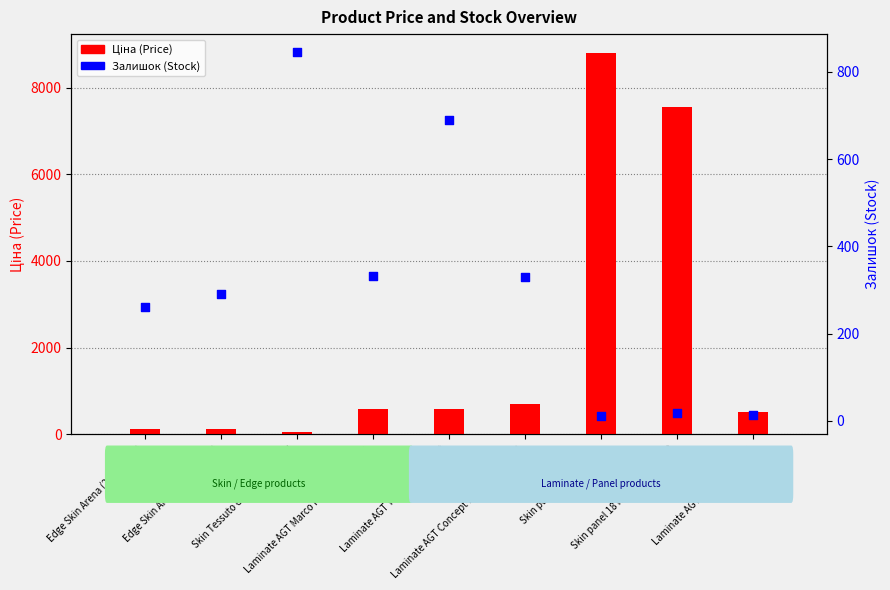

Which series reaches the maximum Y coordinate?

Ціна (Price)